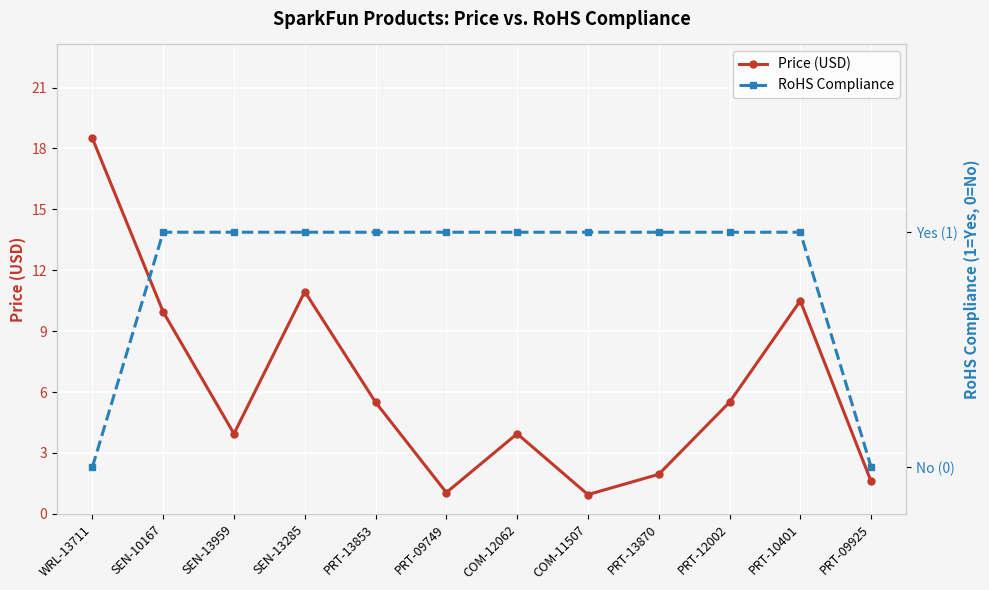

The value of Price (USD) at PRT-13853 is 7.8. True or false?

False